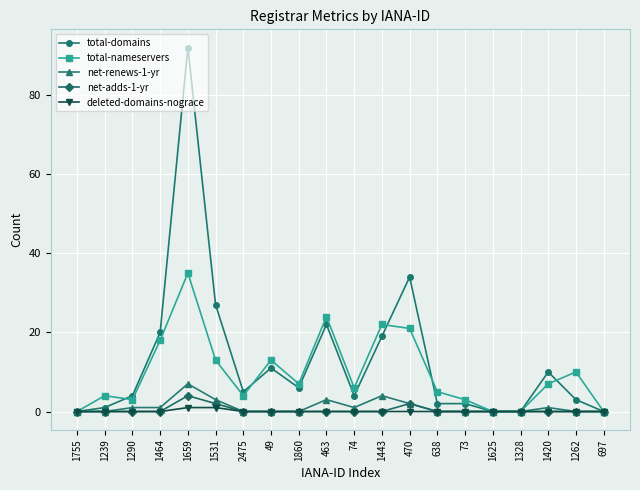

What is the value of the net-adds-1-yr point at the 13th from the left?

2